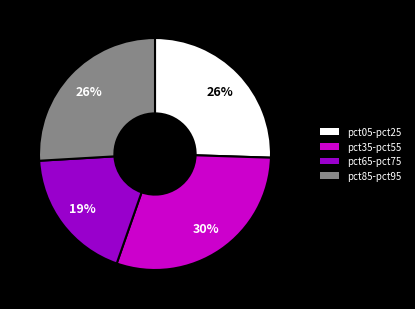

Combined, do pct65-pct75 and pct05-pct25 account for over 50%?

No